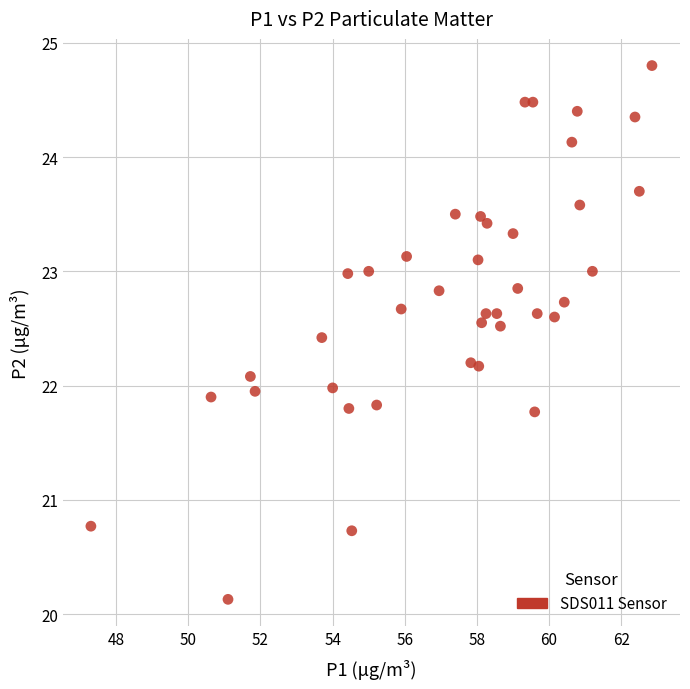

What is the range of Y values (max minus min)?

4.7